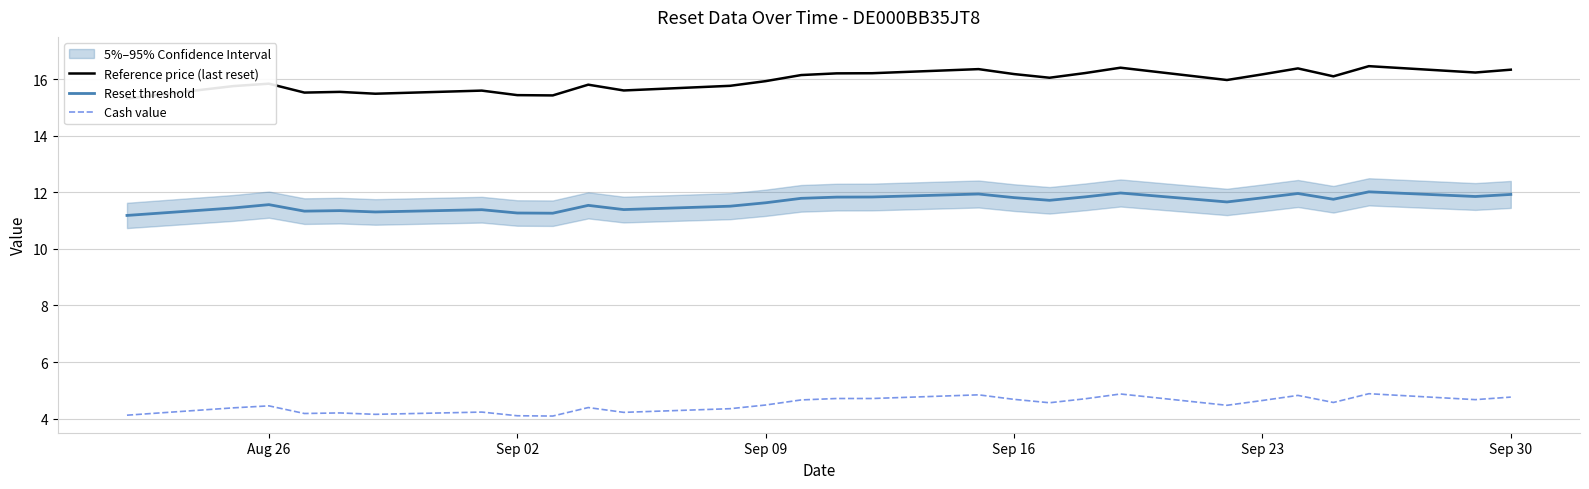

True or false: Reset threshold and Cash value cross at least once.

False